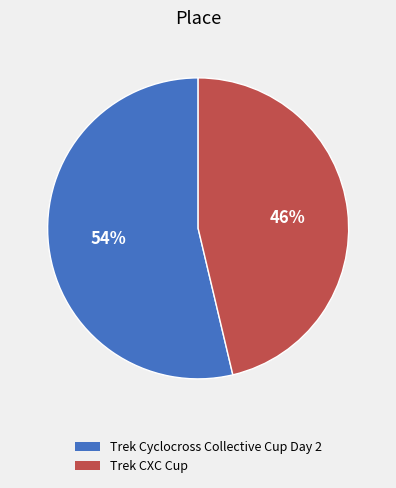

What percentage is the Trek Cyclocross Collective Cup Day 2 slice, to the nearest percent?

54%